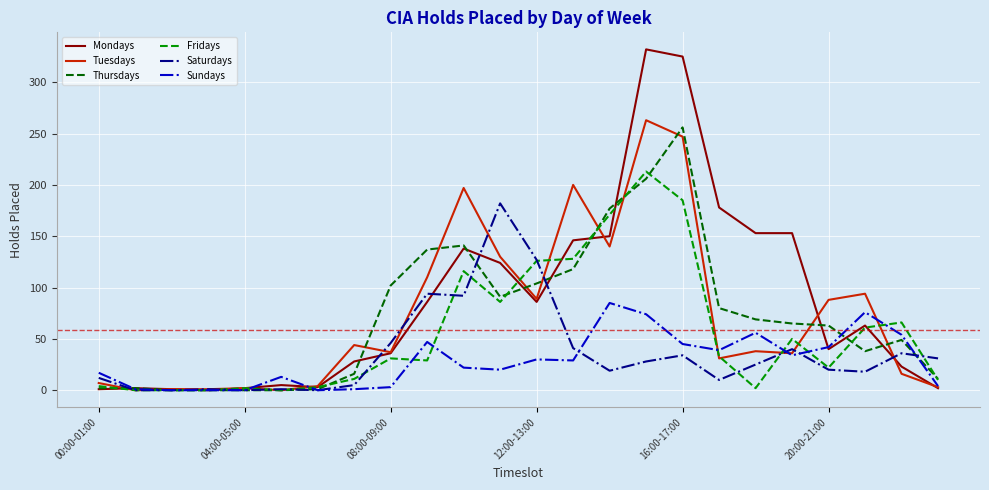

After their last crossing, which series has the higher values: Thursdays or Saturdays?

Saturdays